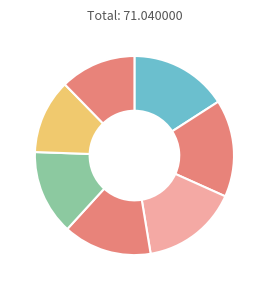

Count the number of slices in the pie.

7